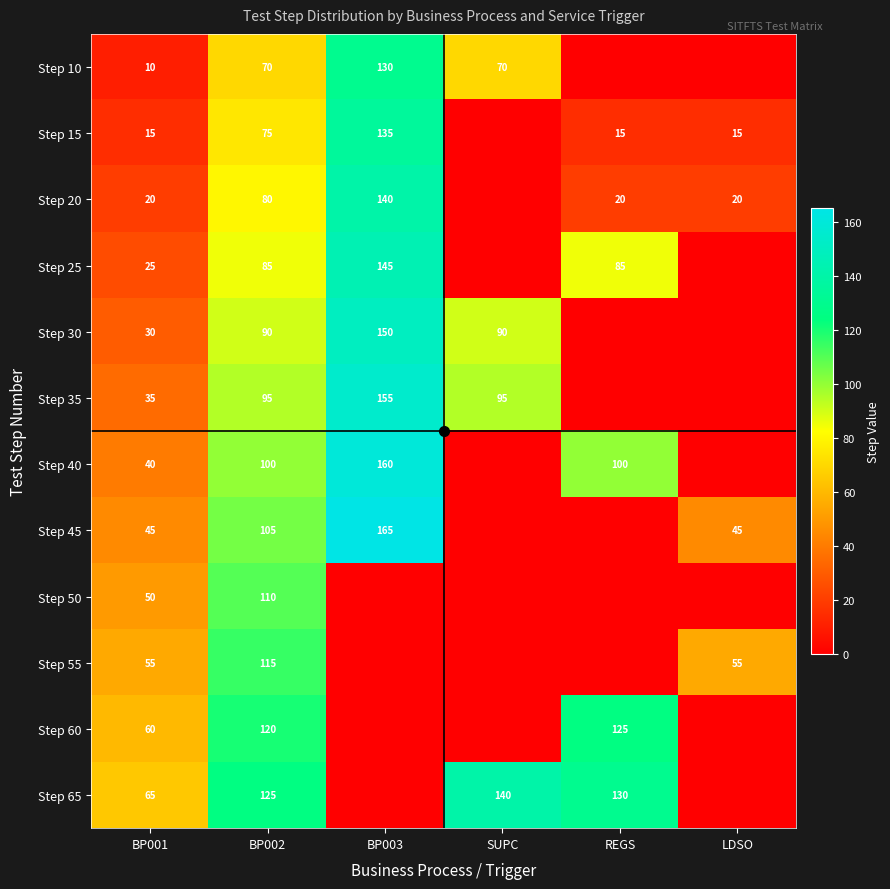

What is the sum of the Step 40 values at BP001 and BP003?

200